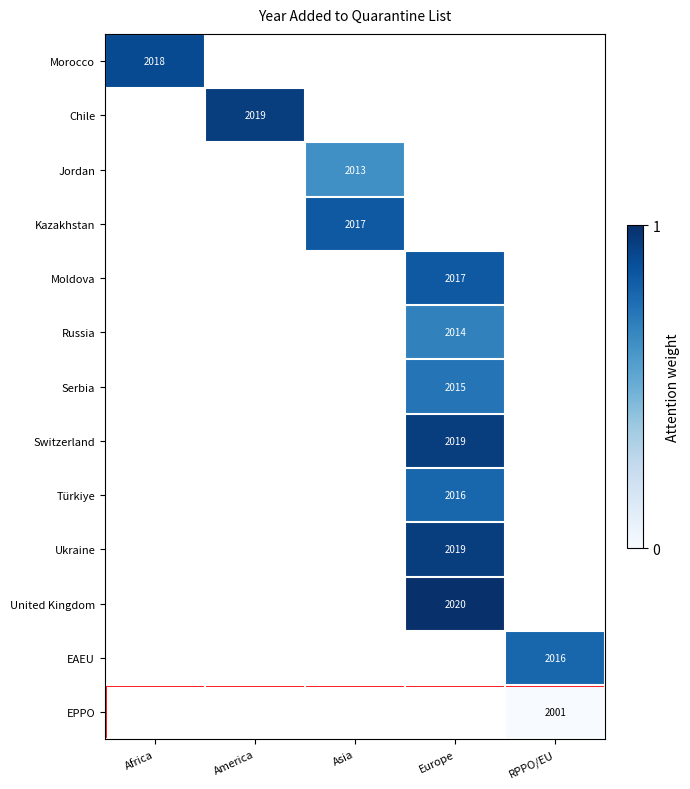

What is the greatest value displayed?

1.0